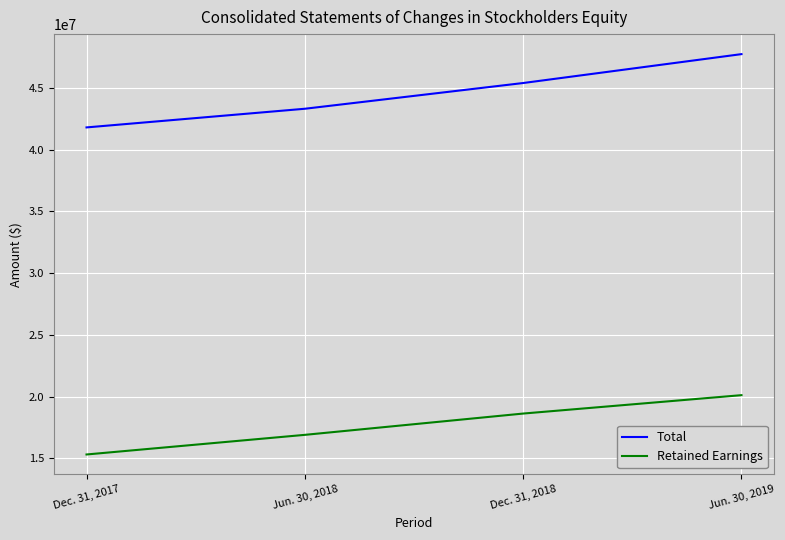

At which category is the sum across all series the highest?

Jun. 30, 2019